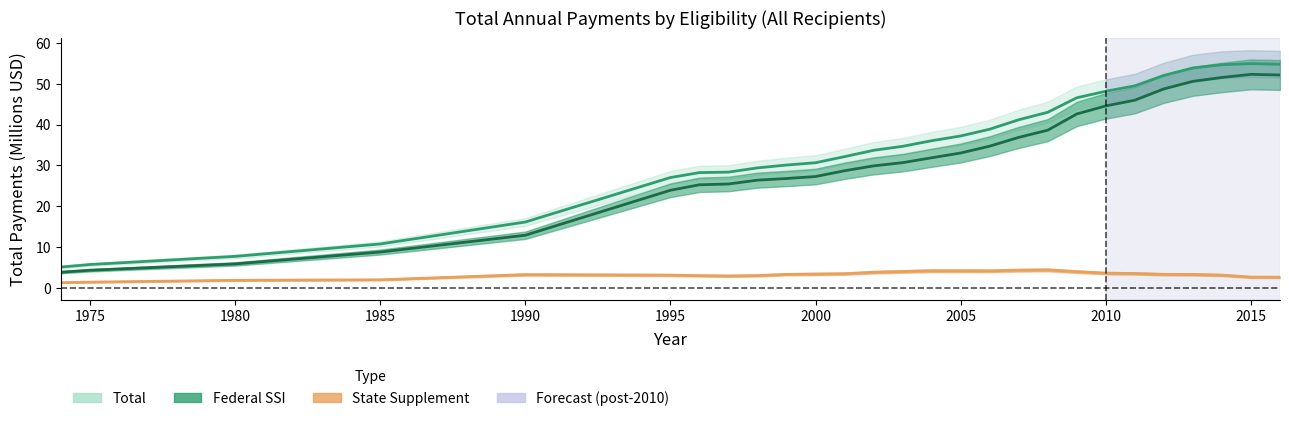

Which series has the largest total across all categories?

Total